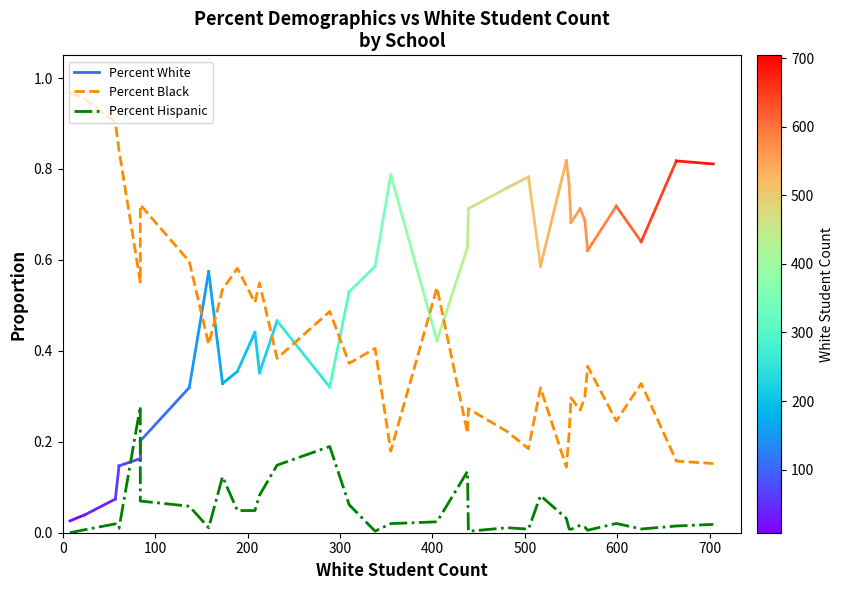

Is the value of Percent Black at 300 greater than the value of Percent Hispanic at 600?

Yes